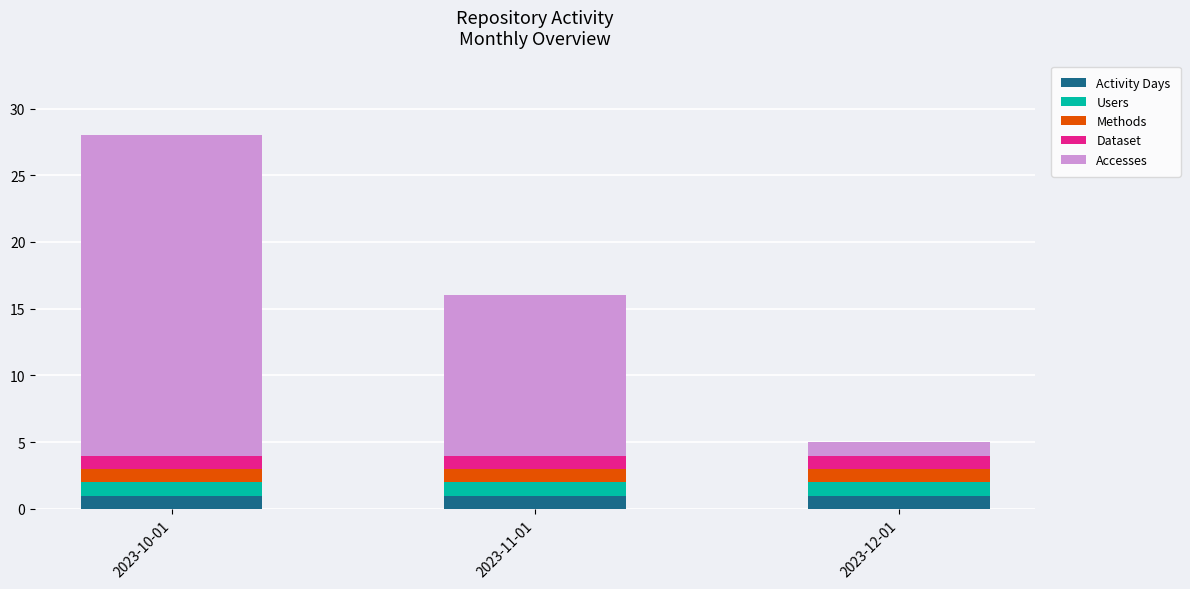

True or false: Activity Days has a value of 1 at 2023-10-01.

True